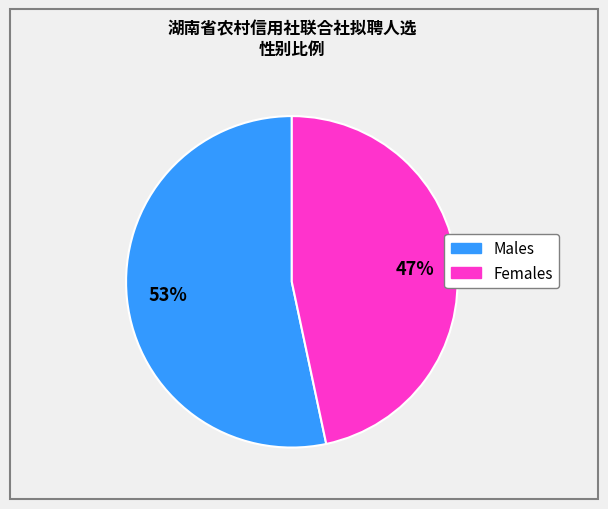

To the nearest percent, what is the average slice percentage?

50%